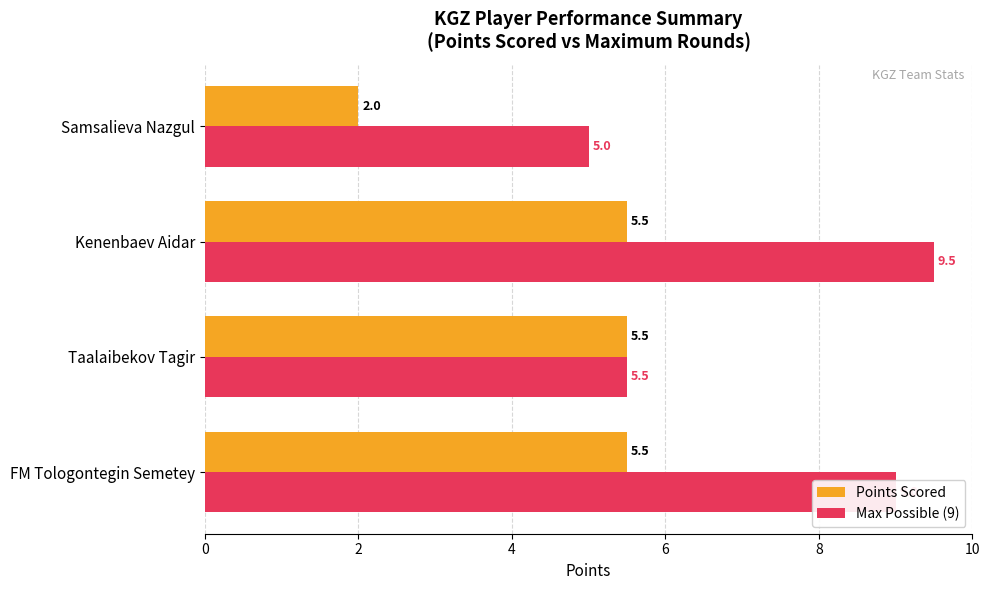

Rank the series by their maximum value, from lowest to highest.

Points Scored, Max Possible (9)